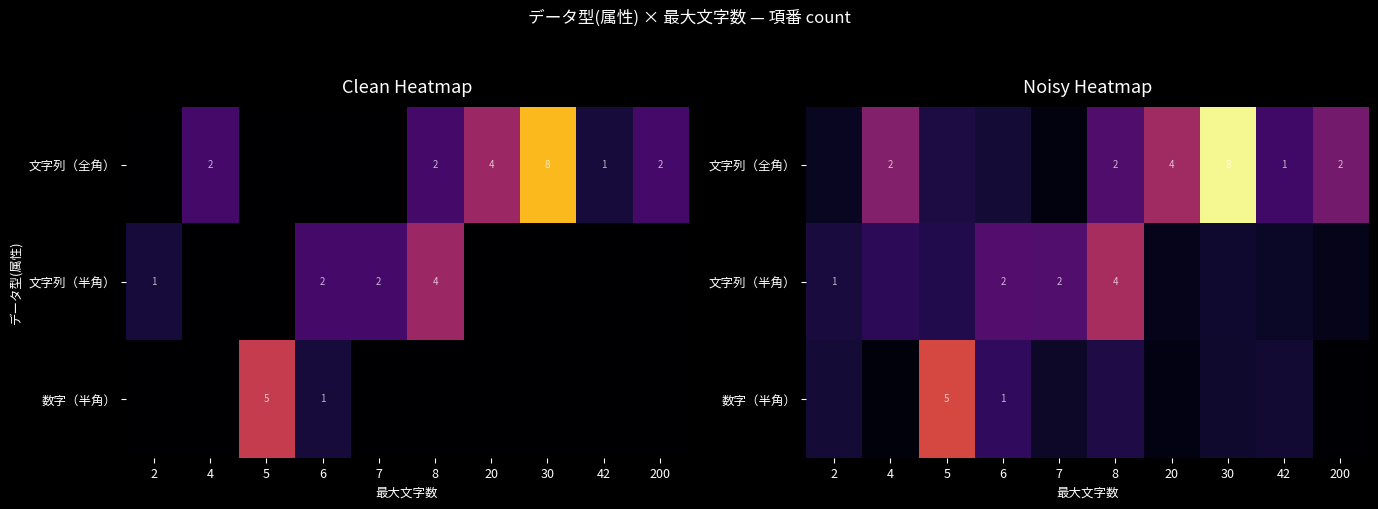

Rank the series by their maximum value, from lowest to highest.

文字列（半角）, 数字（半角）, 文字列（全角）